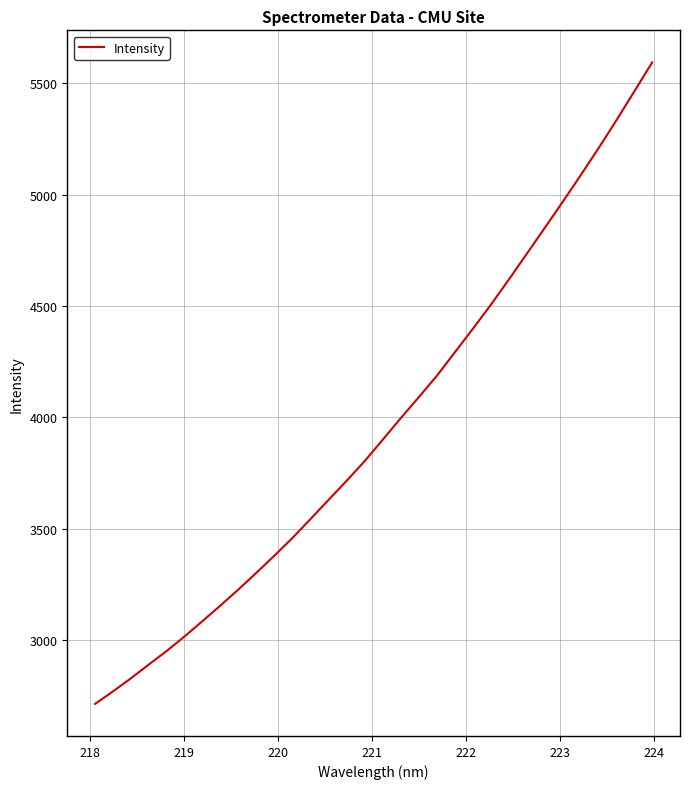

What is the smallest value displayed?

2715.2